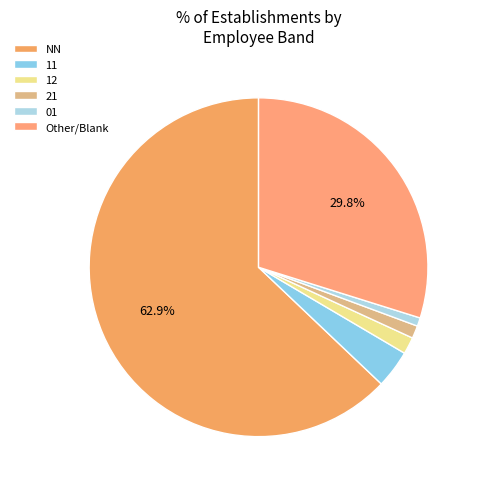

How many slices are in this pie chart?

6